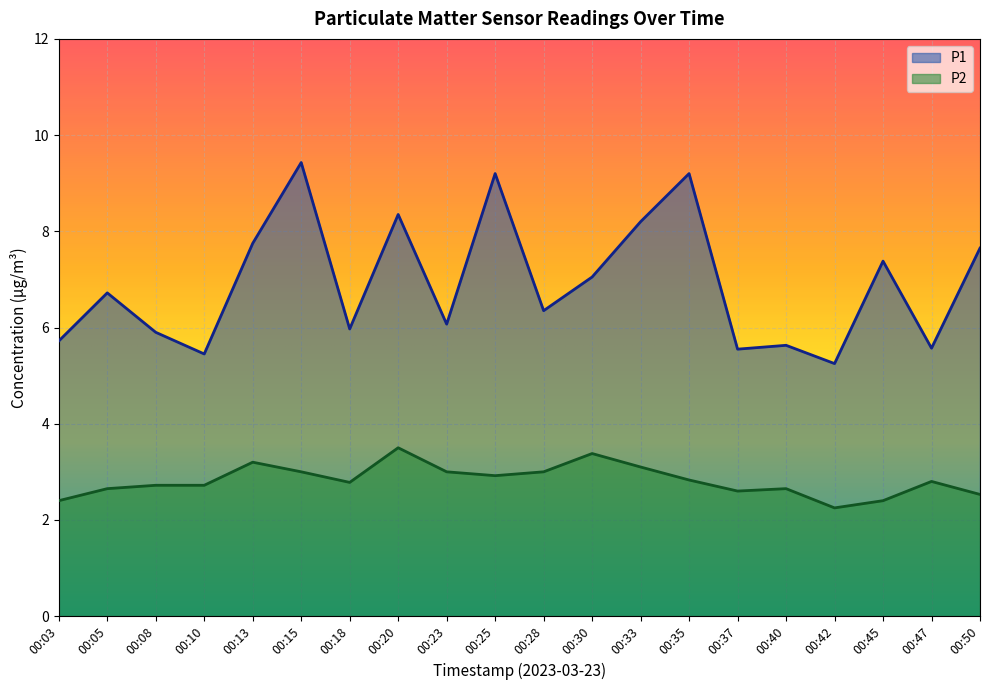

List the labels in order of P1 value, smallest first.

00:42, 00:10, 00:37, 00:47, 00:40, 00:03, 00:08, 00:18, 00:23, 00:28, 00:05, 00:30, 00:45, 00:50, 00:13, 00:33, 00:20, 00:25, 00:35, 00:15